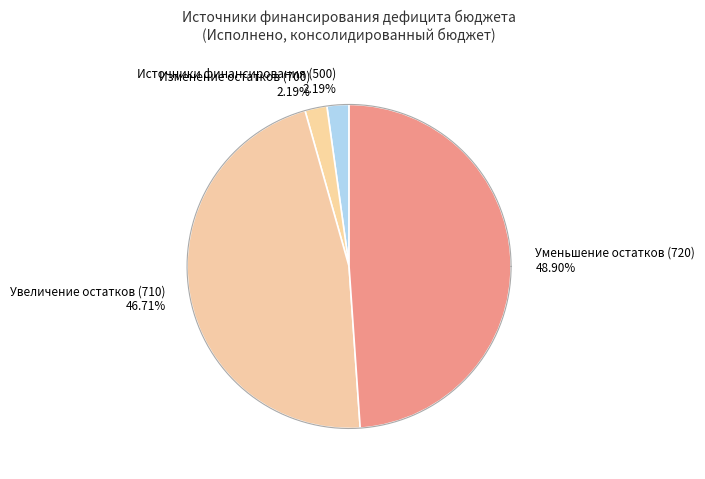

Which category has the biggest portion of the pie?

Уменьшение остатков (720)